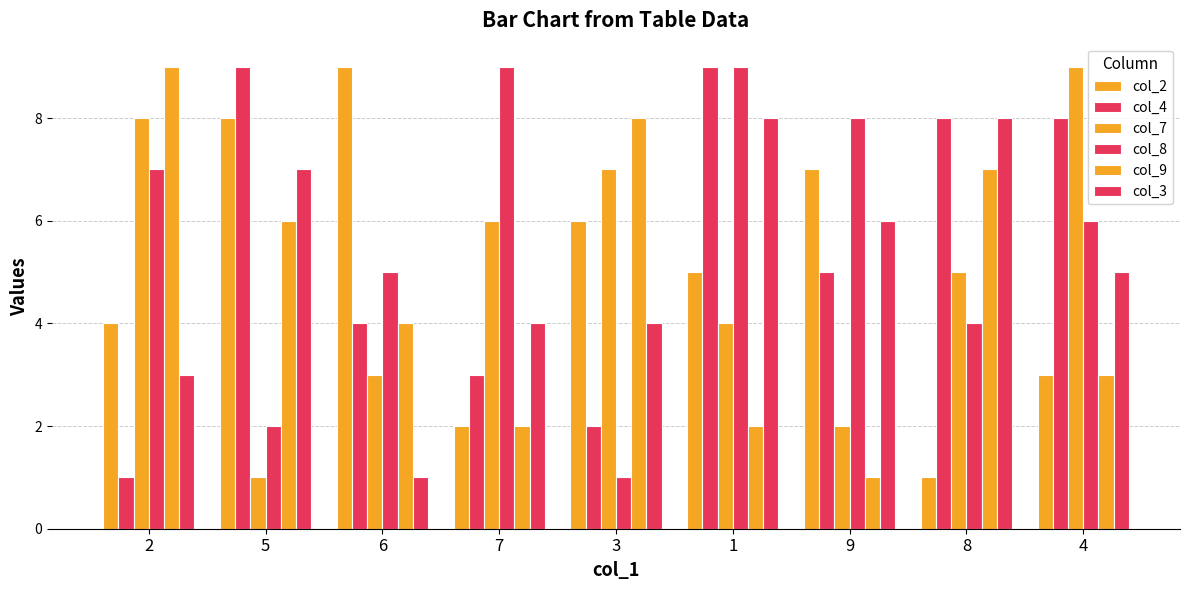

How many values in the col_8 series are below 6?

4